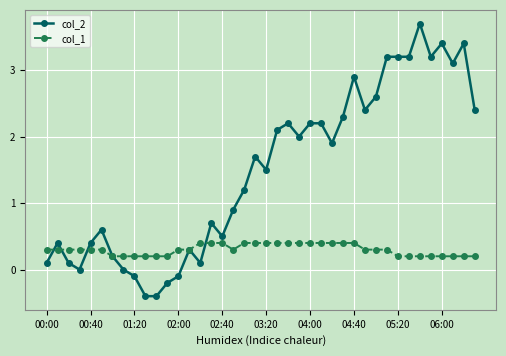

Reading left to right, extract all data points from this chart.

col_2: 0.1	0.4	0.1	0.0	0.4	0.6	0.2	0.0	-0.1	-0.4	-0.4	-0.2	-0.1	0.3	0.1	0.7	0.5	0.9	1.2	1.7	1.5	2.1	2.2	2.0	2.2	2.2	1.9	2.3	2.9	2.4	2.6	3.2	3.2	3.2	3.7	3.2	3.4	3.1	3.4	2.4
col_1: 0.3	0.3	0.3	0.3	0.3	0.3	0.2	0.2	0.2	0.2	0.2	0.2	0.3	0.3	0.4	0.4	0.4	0.3	0.4	0.4	0.4	0.4	0.4	0.4	0.4	0.4	0.4	0.4	0.4	0.3	0.3	0.3	0.2	0.2	0.2	0.2	0.2	0.2	0.2	0.2